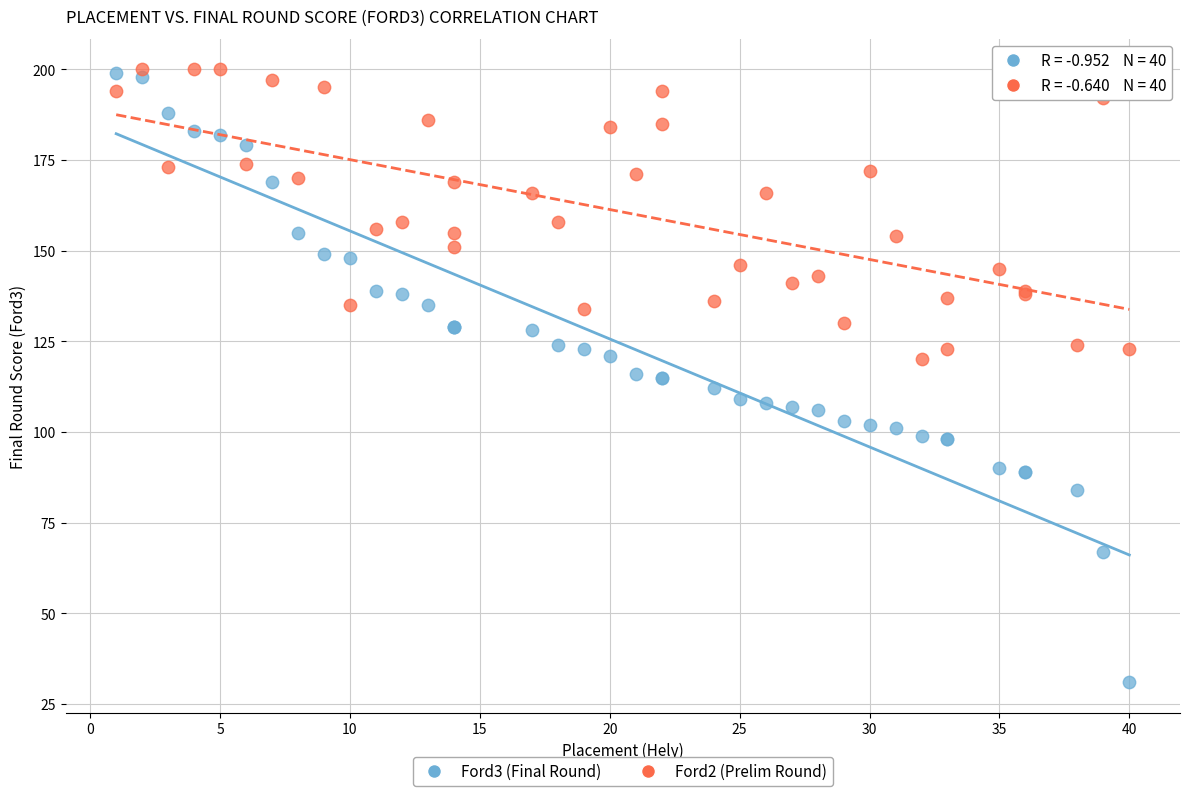

What is the X range (max minus min) for the scatter plot?

39